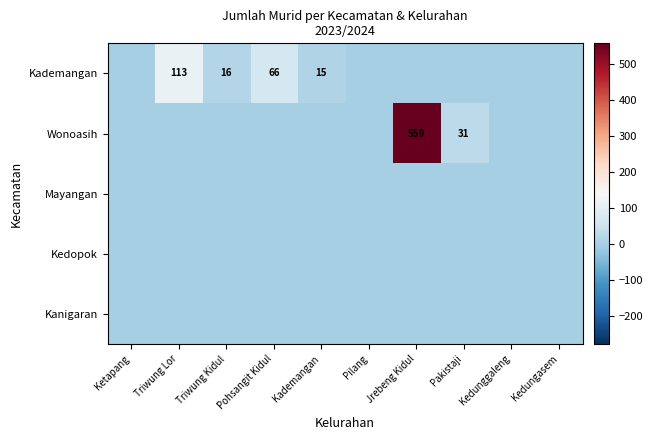

Is it true that Kademangan equals 25 at Triwung Kidul?

False